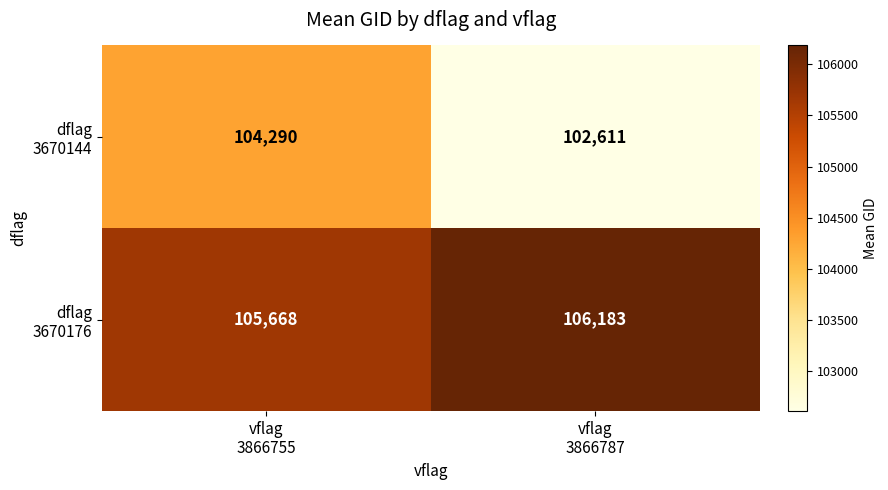

At which category is the sum across all series the highest?

vflag
3866755